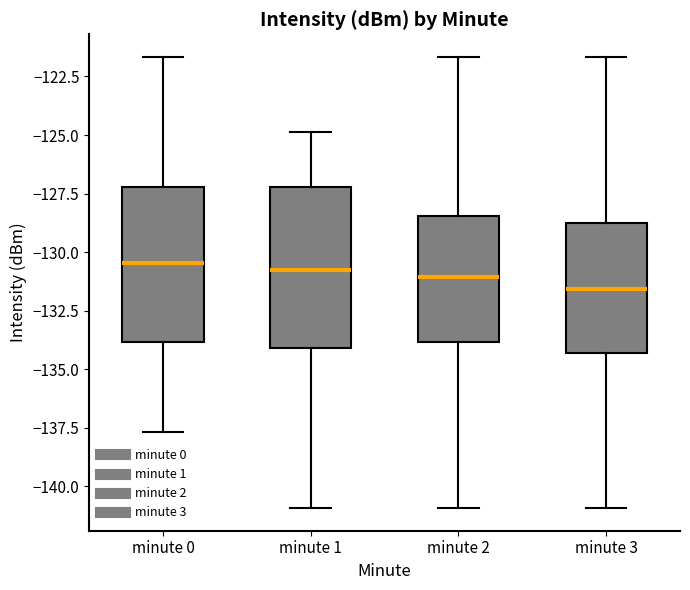

Where does the median line of the box for minute 1 sit on the y-axis? The values are not printed on the chart, so give them approximately, as read against the axis.

-131.0